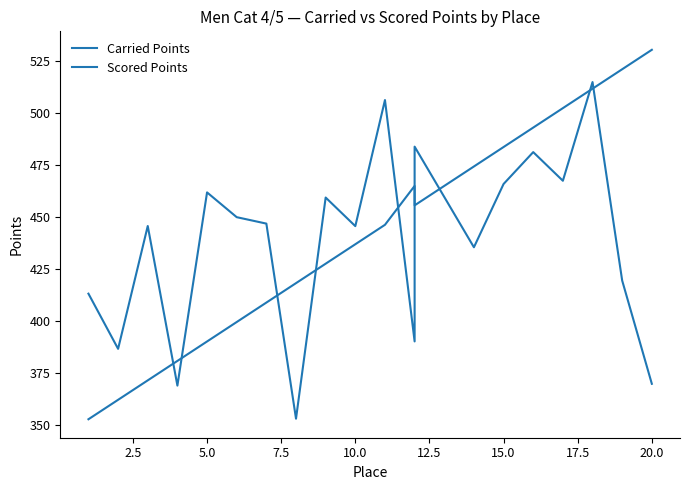

Does the chart display data point markers on the line(s)?

No